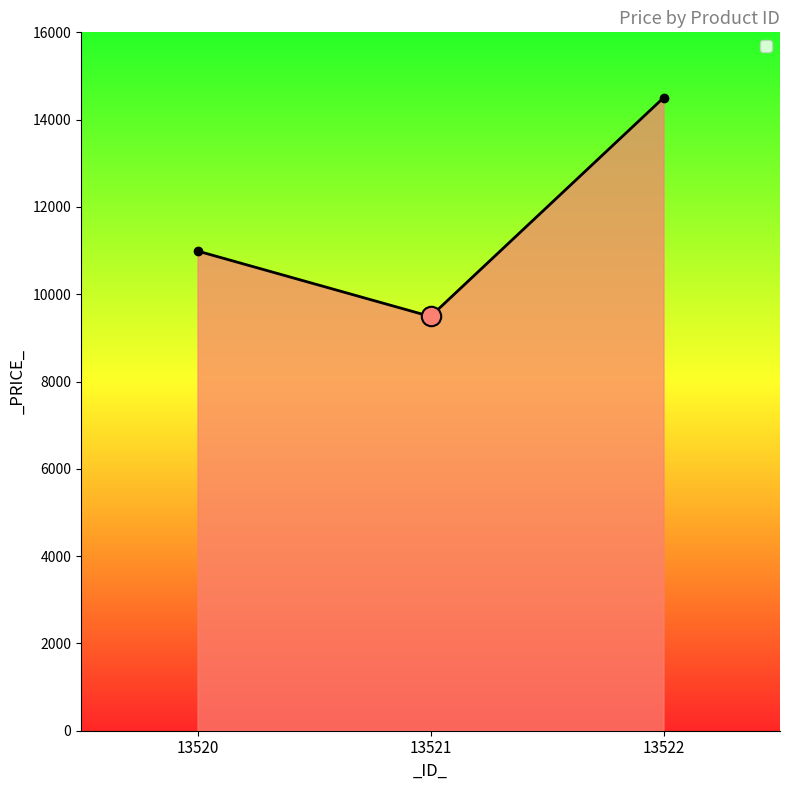

What value does the data have at 13522, to the nearest 100?

14500